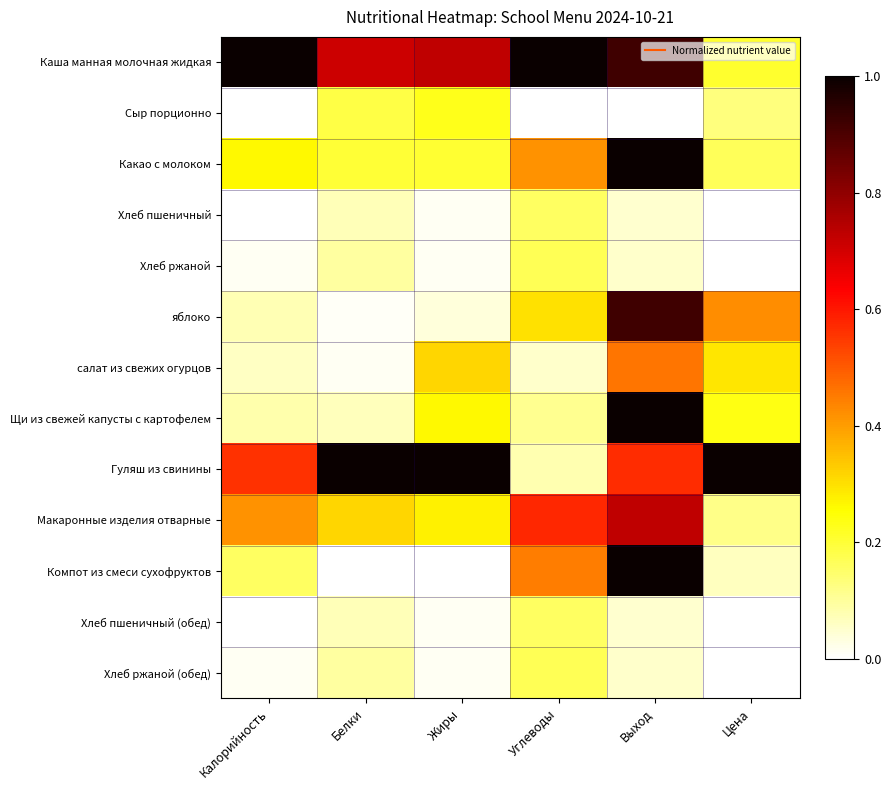

At Жиры, list the series in order from largest to smallest.

Гуляш из свинины, Каша манная молочная жидкая, салат из свежих огурцов, Макаронные изделия отварные, Щи из свежей капусты с картофелем, Сыр порционно, Какао с молоком, яблоко, Хлеб ржаной, Хлеб ржаной (обед), Хлеб пшеничный, Хлеб пшеничный (обед), Компот из смеси сухофруктов